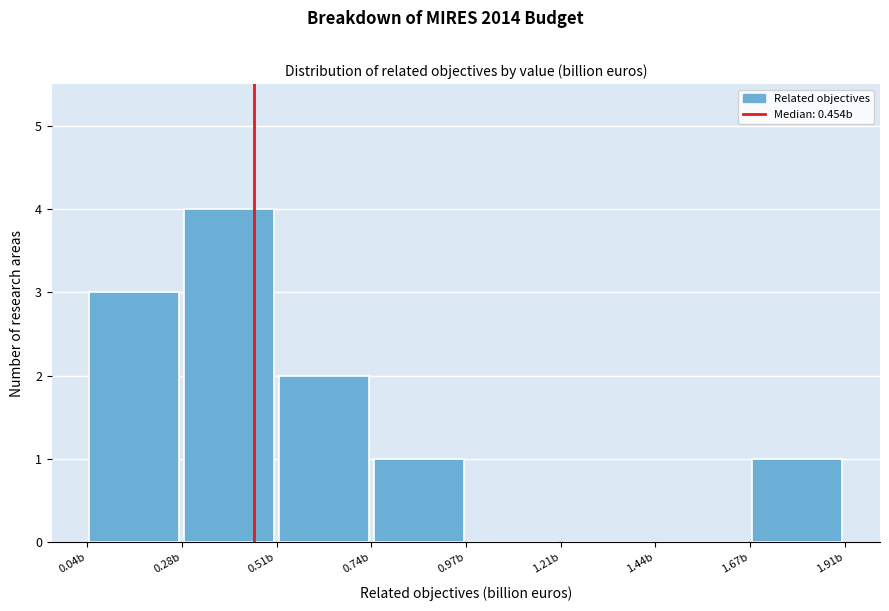

How tall is the bar that spans 0.30 to 0.50 on the x-axis? Neither the bar edges nor the heights are printed on the chart, so give them approximately, as read against the axes.

4